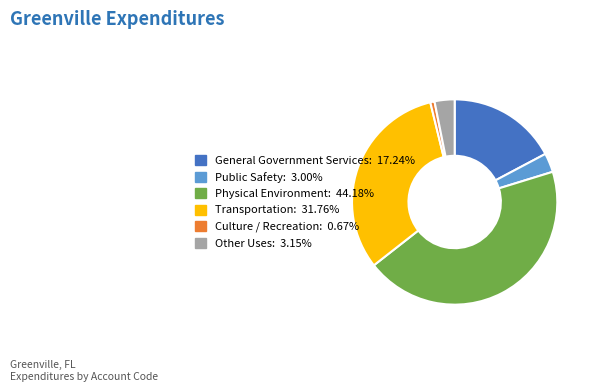

What is the ratio of the value at Transportation to the value at Other Uses?

10.1